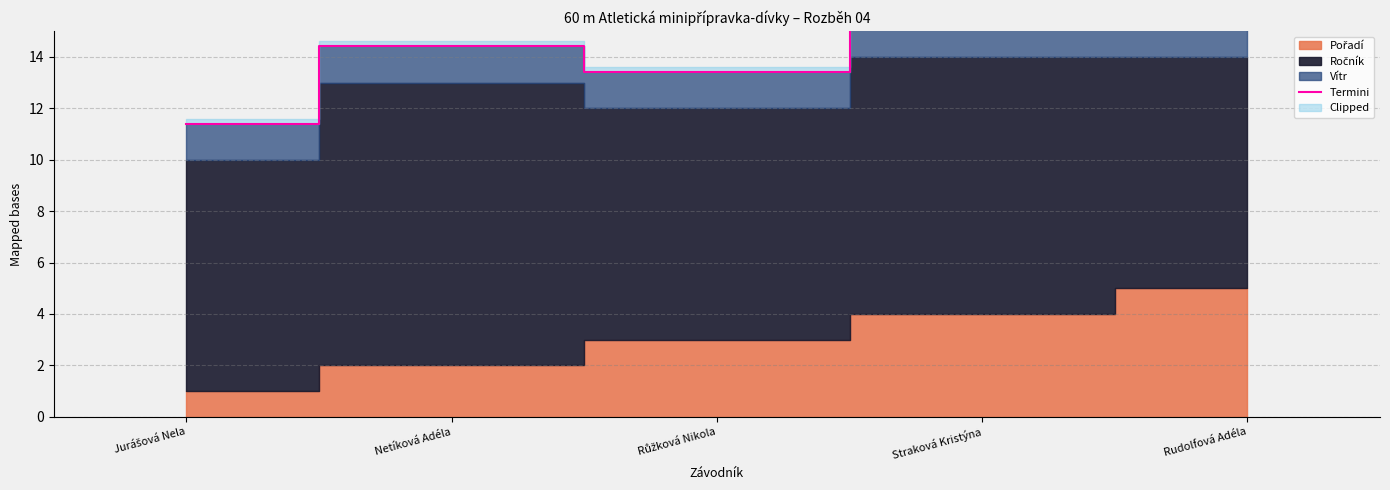

How many points are higher than both their immediate neighbors (excluding endpoints)?

1